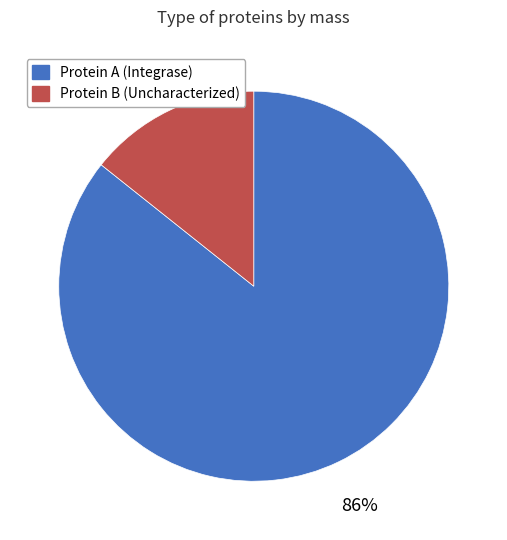

To the nearest percent, what is the average slice percentage?

50%